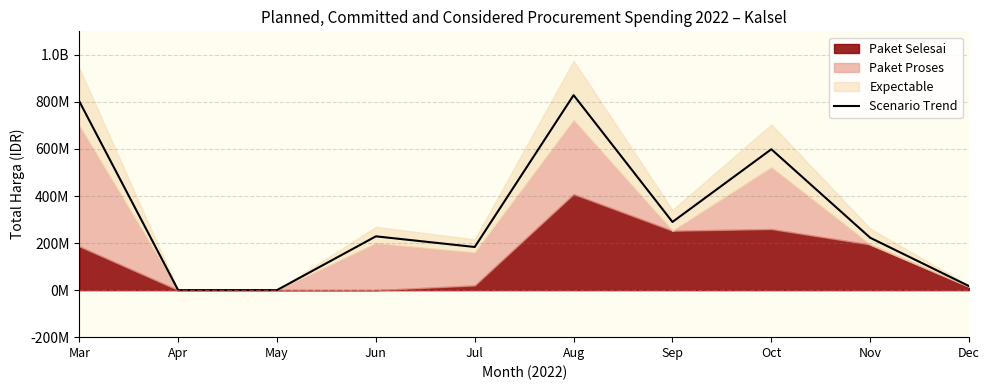

Rank the categories by value from lowest to highest.

Apr, May, Dec, Jul, Nov, Jun, Sep, Oct, Mar, Aug